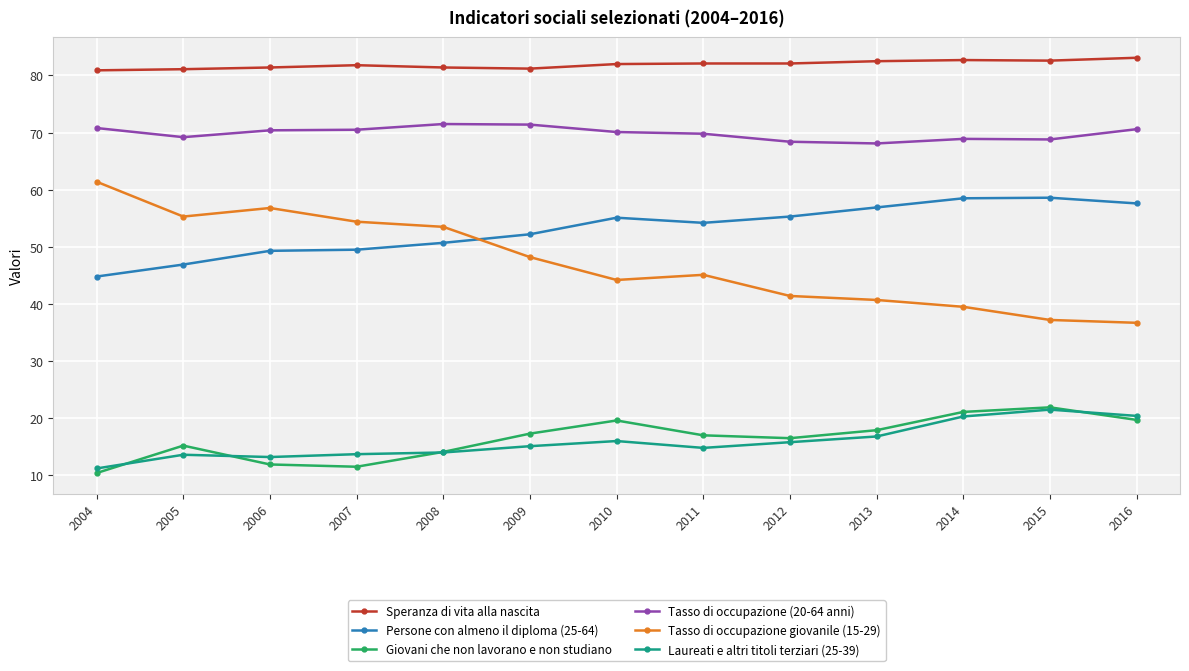

What is the spread (max minus min) of values at 2016?

63.4